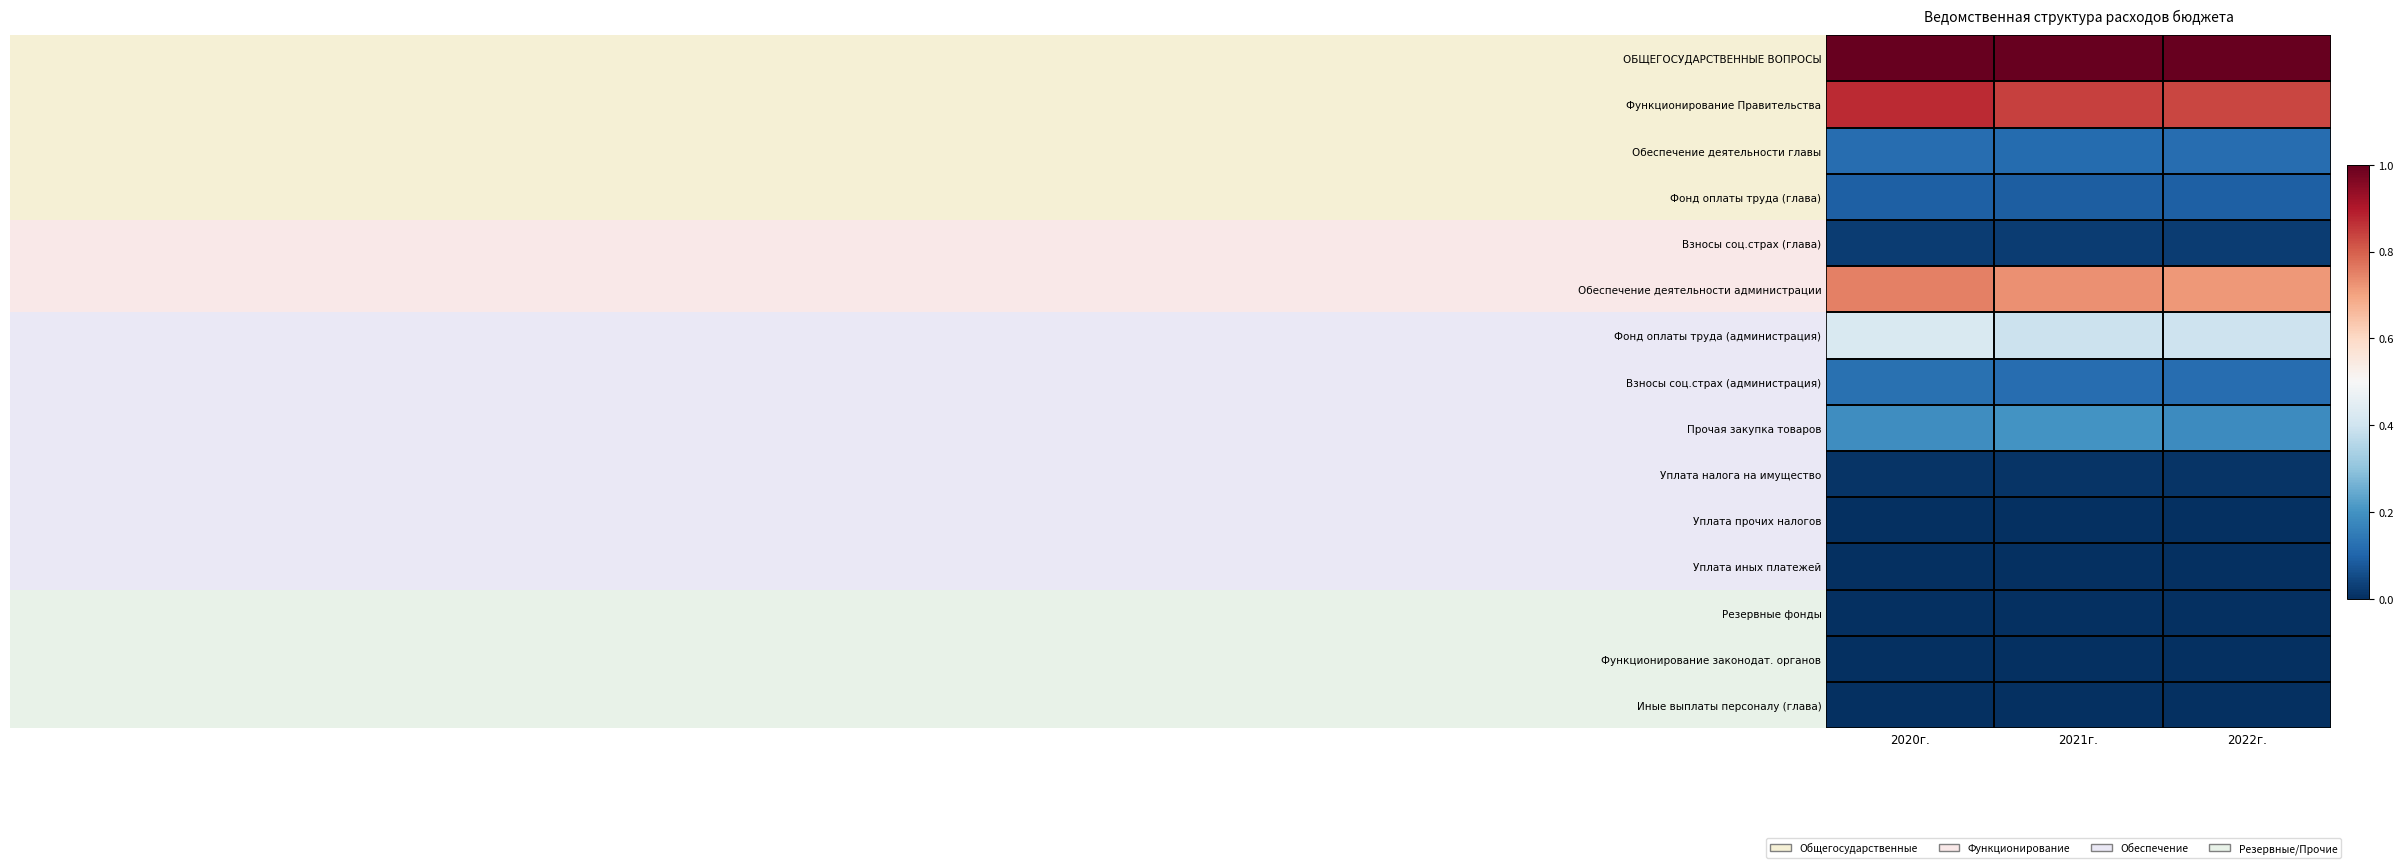

What is the spread (max minus min) of values at 2020г.?

1.0